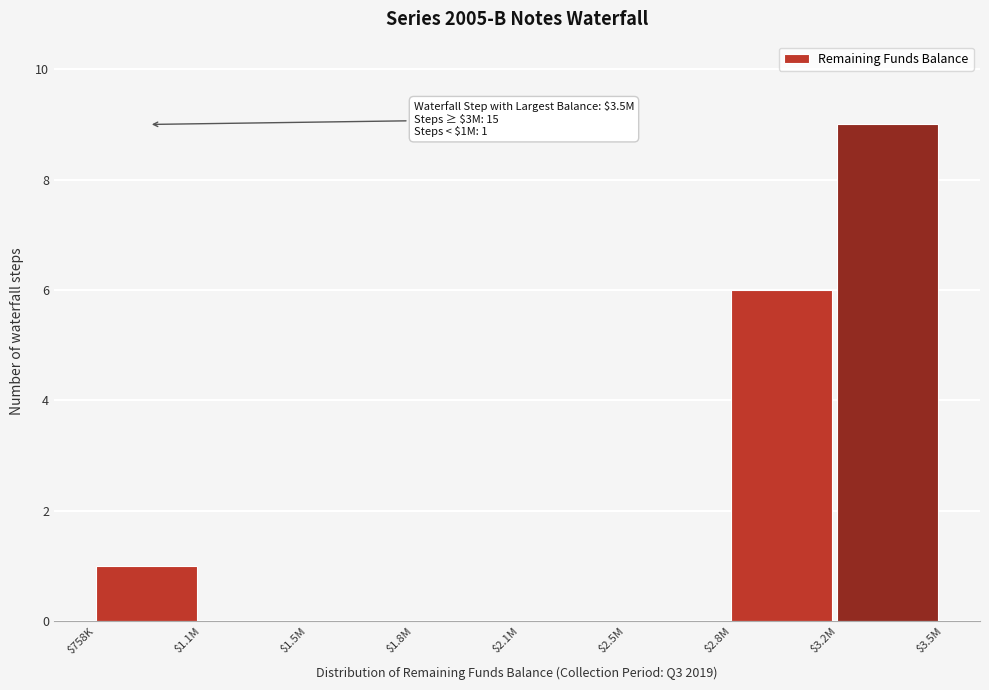

The value at $3.2M is 2. True or false?

False